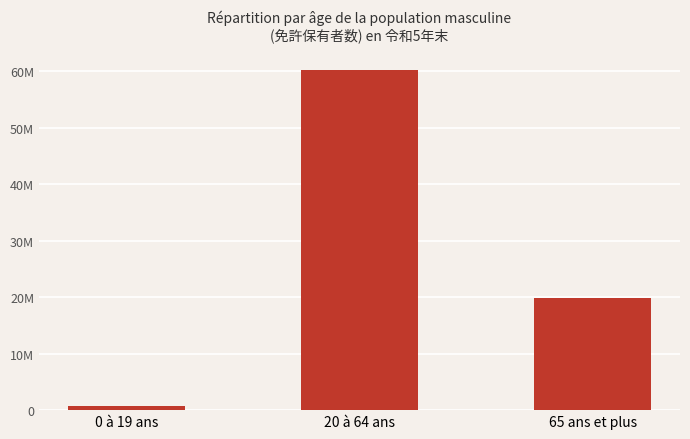

What is the difference between the maximum and minimum values?

59484255